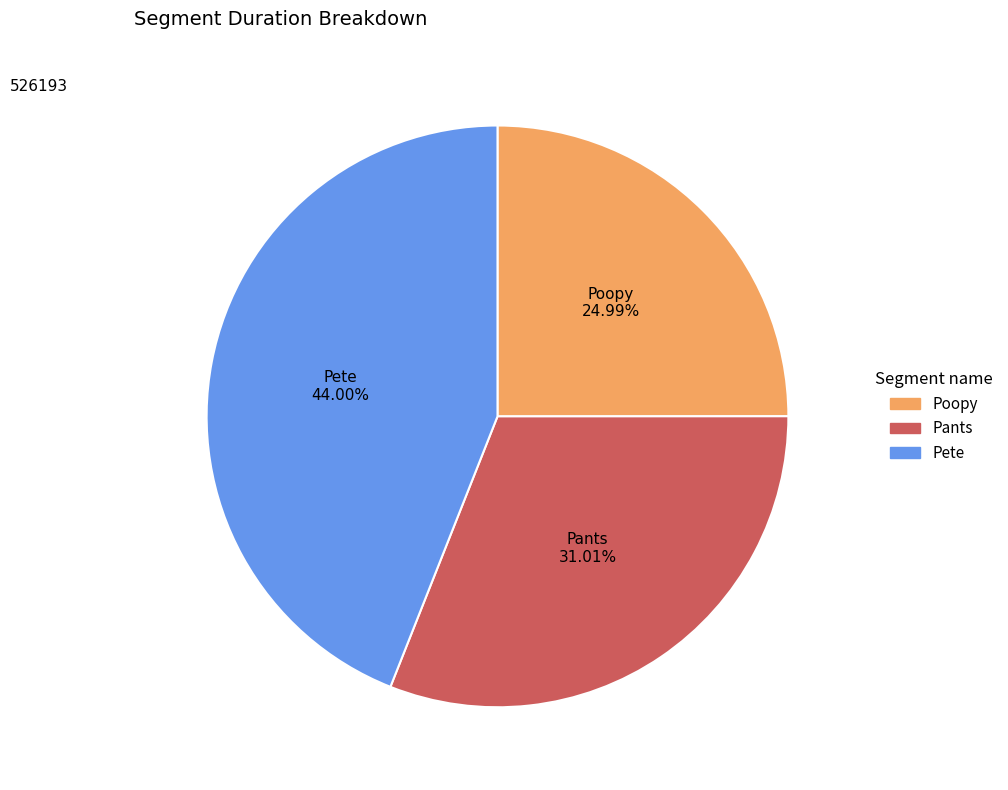

How many slices are in this pie chart?

3